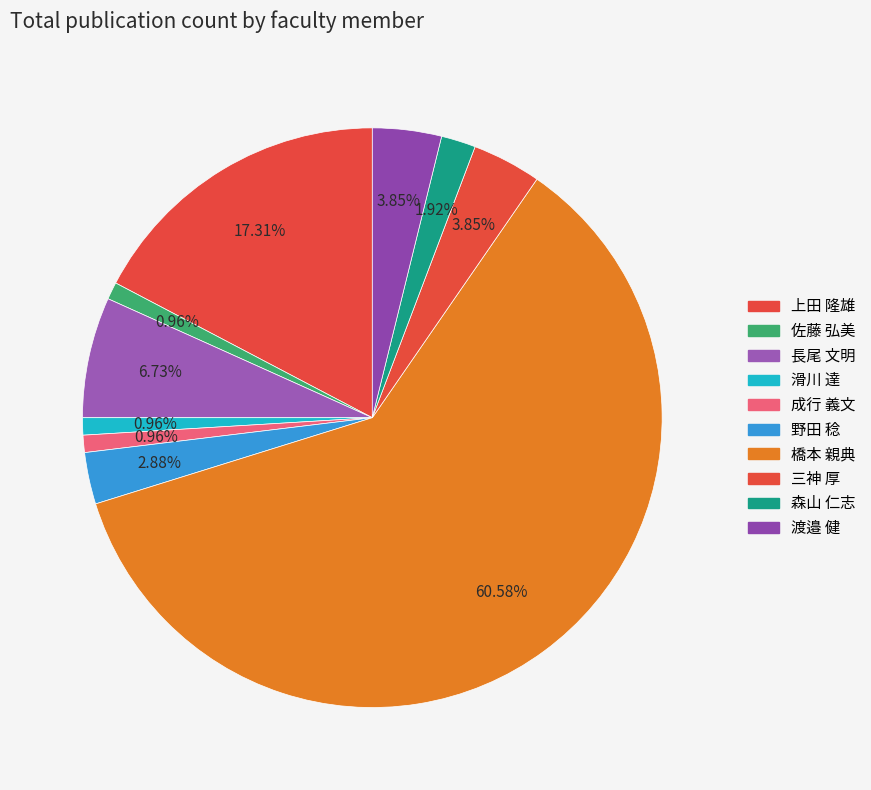

Count the number of slices in the pie.

10